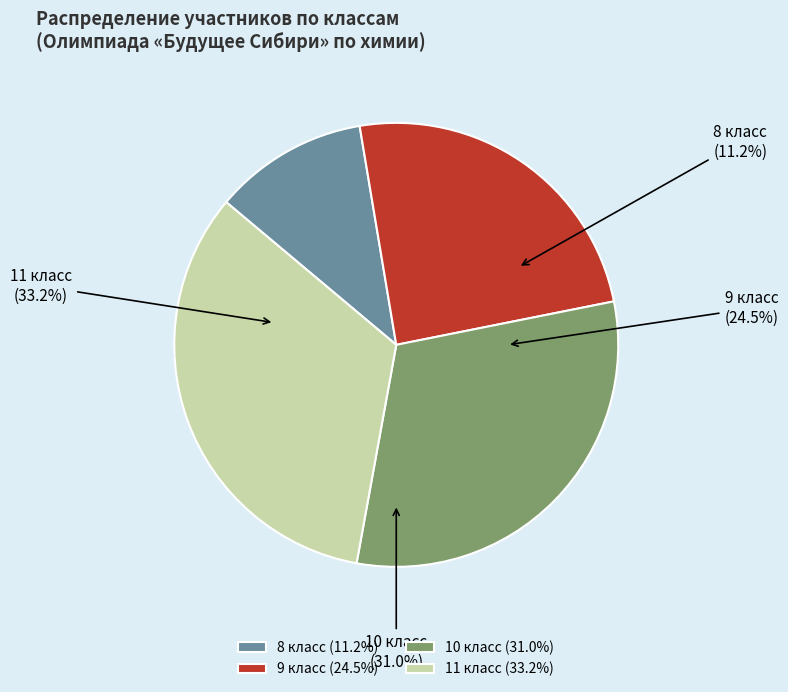

Do 9 and 11 together represent more than half of the pie?

Yes